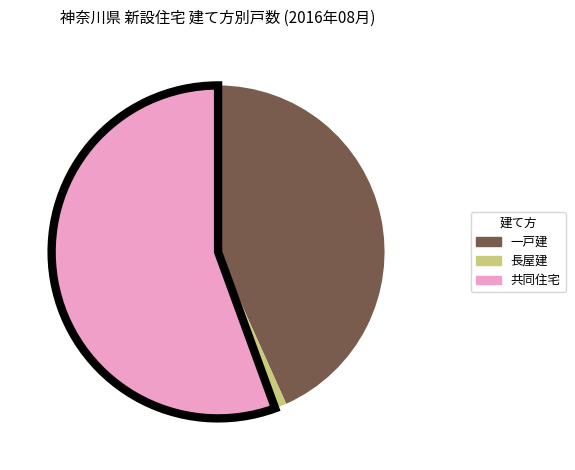

Which slice is the largest?

共同住宅